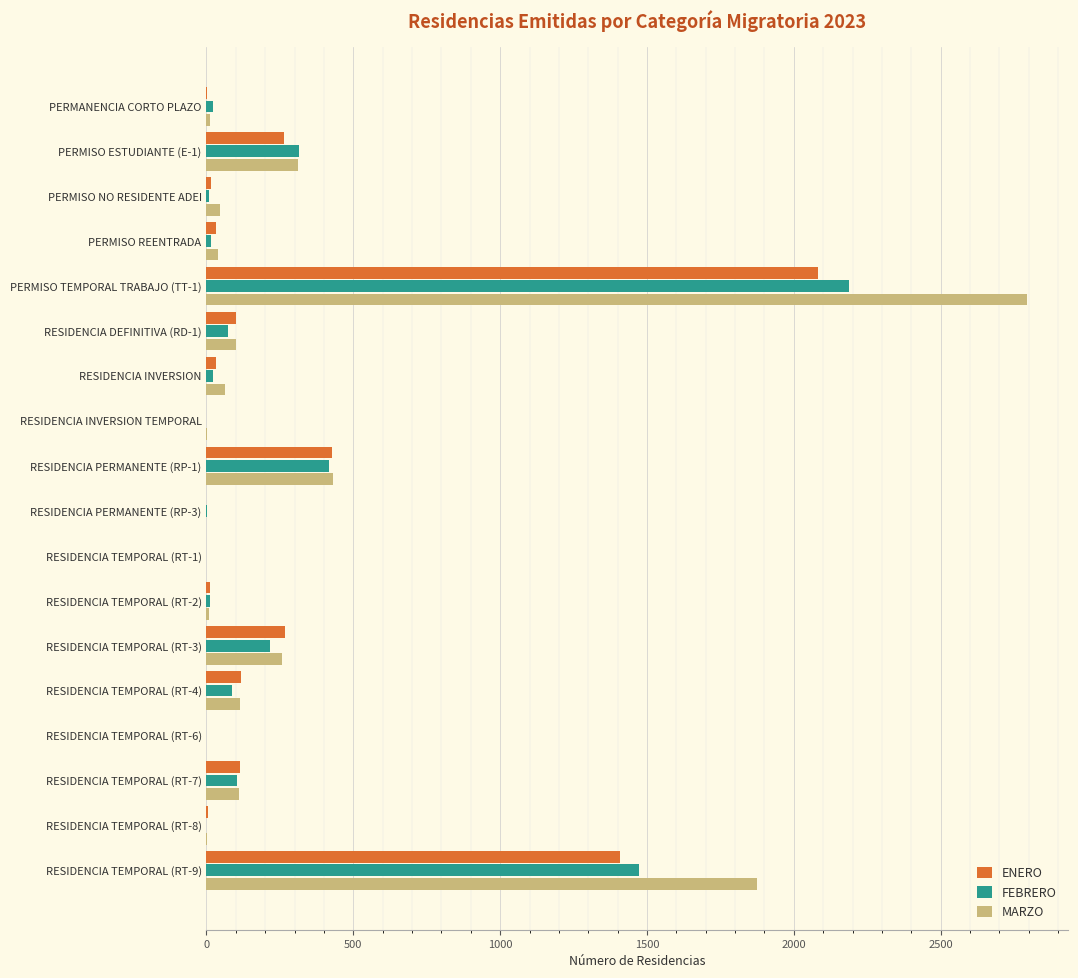

What is the greatest value displayed?

2795